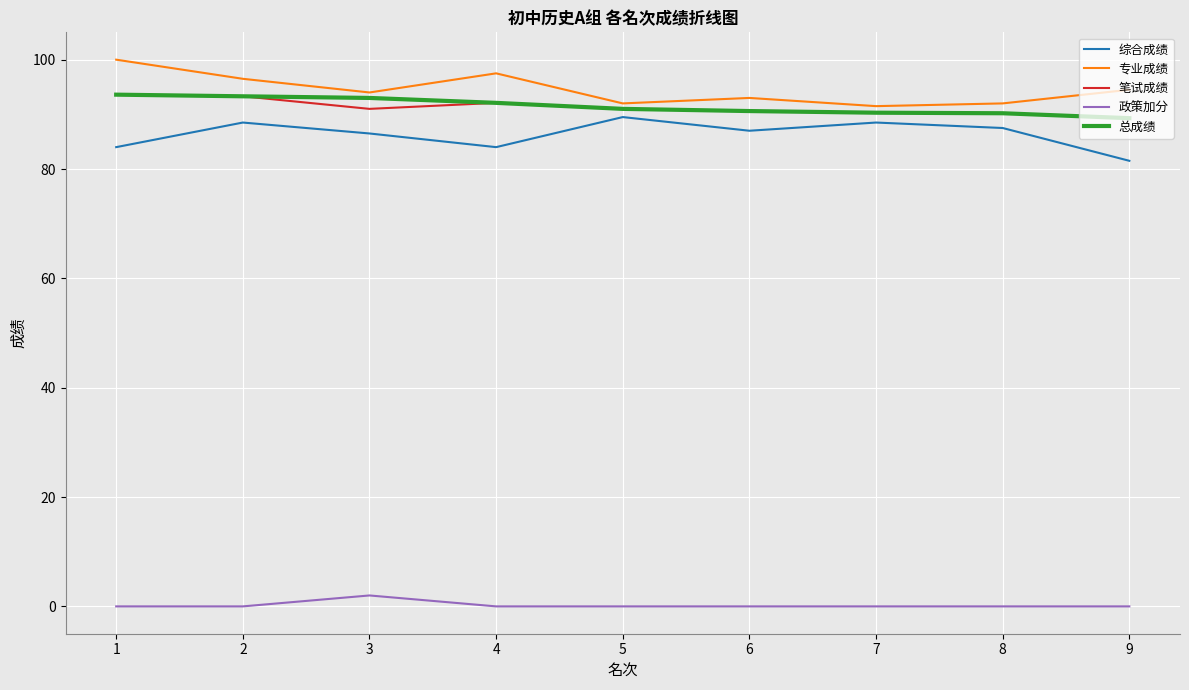

Does the chart have visible grid lines?

Yes